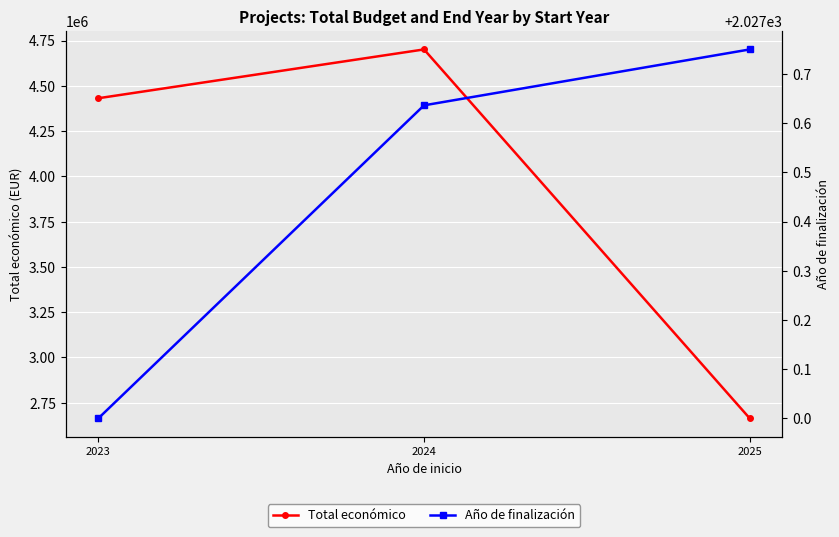

Count the Año de finalización values in the range 2027 to 2028.

3